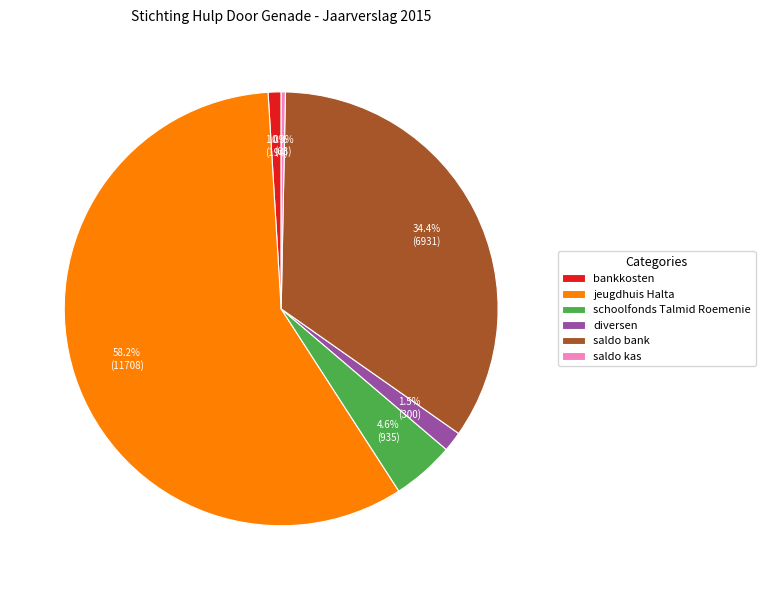

Which slice represents more than half of the pie?

jeugdhuis Halta